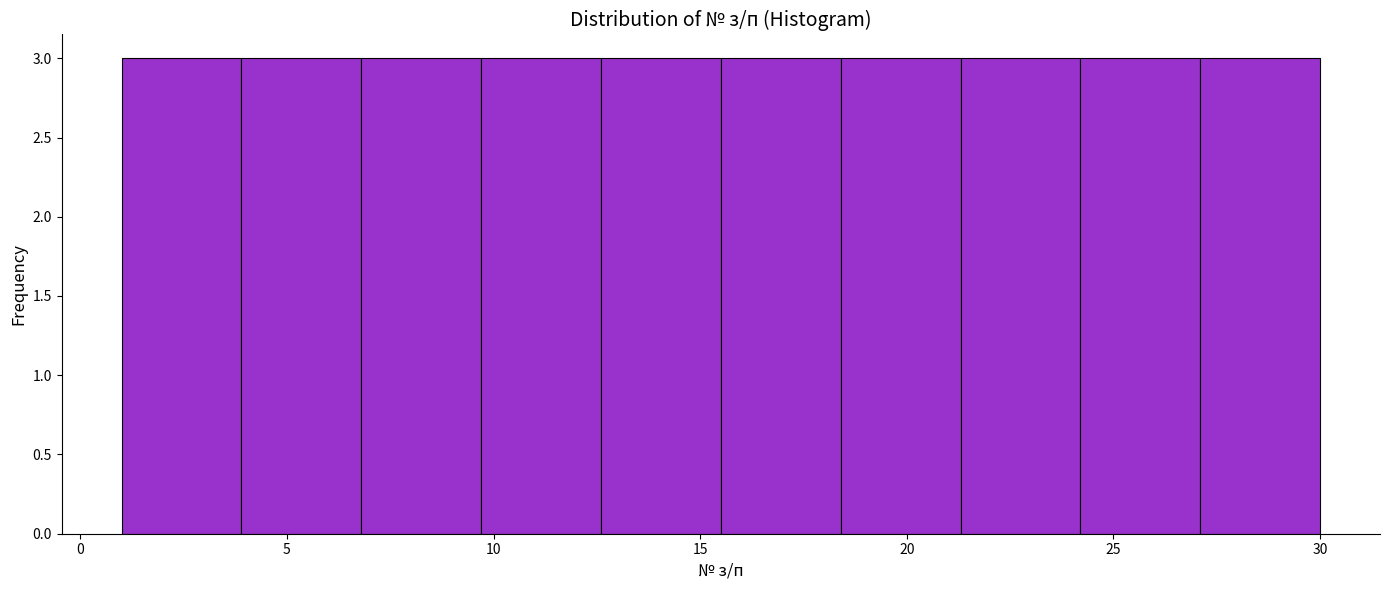

Reading left to right, list every bar in this chart as the range it spans on the x-axis followed by its height. Neither the bar edges nor the heights are printed on the chart, so give them approximately, as read against the axes.

1.0 to 3.9: 3
3.9 to 6.8: 3
6.8 to 9.7: 3
9.7 to 12.6: 3
12.6 to 15.5: 3
15.5 to 18.4: 3
18.4 to 21.3: 3
21.3 to 24.2: 3
24.2 to 27.1: 3
27.1 to 30.0: 3